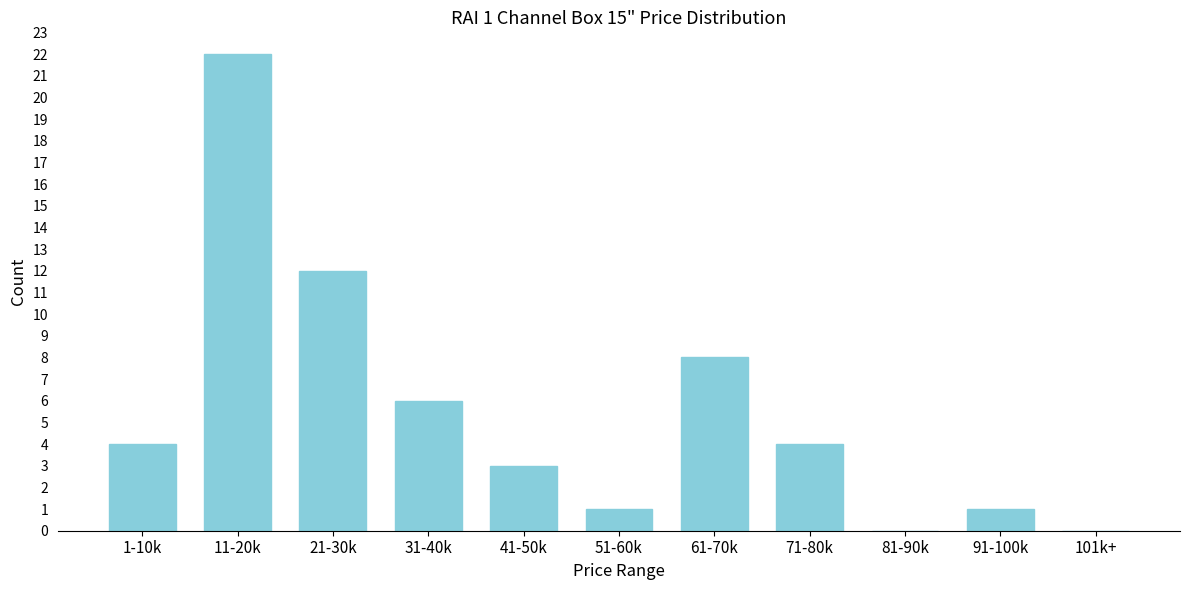

Reading left to right, transcribe all the data shown in this chart.

1-10k=4	11-20k=22	21-30k=12	31-40k=6	41-50k=3	51-60k=1	61-70k=8	71-80k=4	81-90k=0	91-100k=1	101k+=0